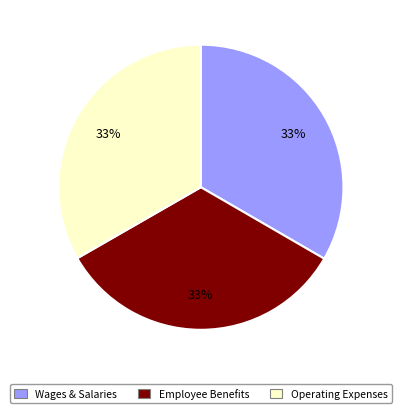

To the nearest percent, what is the average slice percentage?

33%